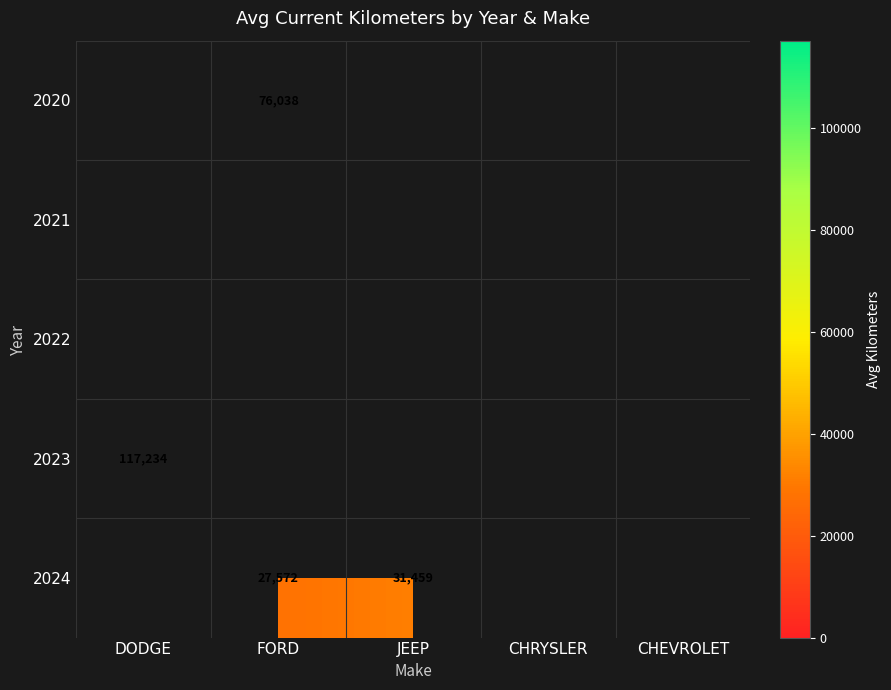

Is it true that 2020 equals 76038 at FORD?

True